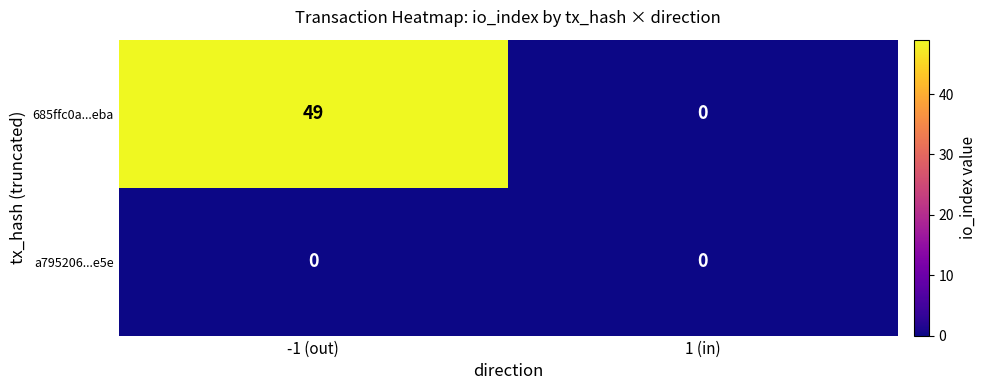

What is the maximum value shown in the chart?

49